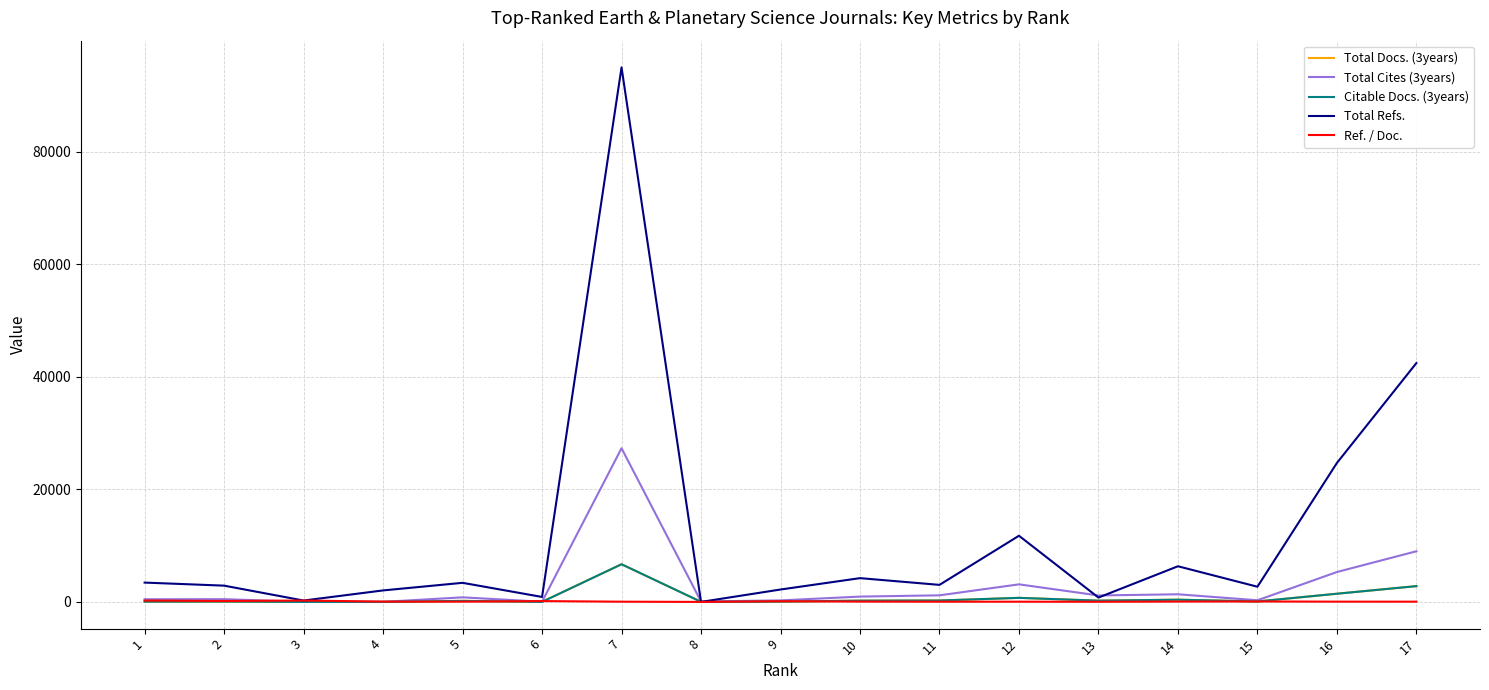

Which series has the largest total across all categories?

Total Refs.